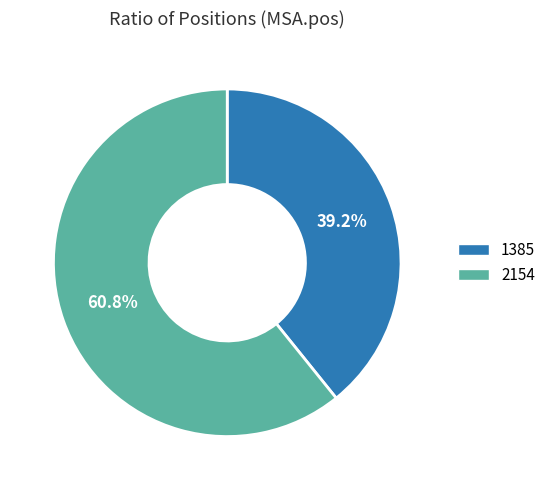

What is the ratio of the value at 2154 to the value at 1385?

1.6